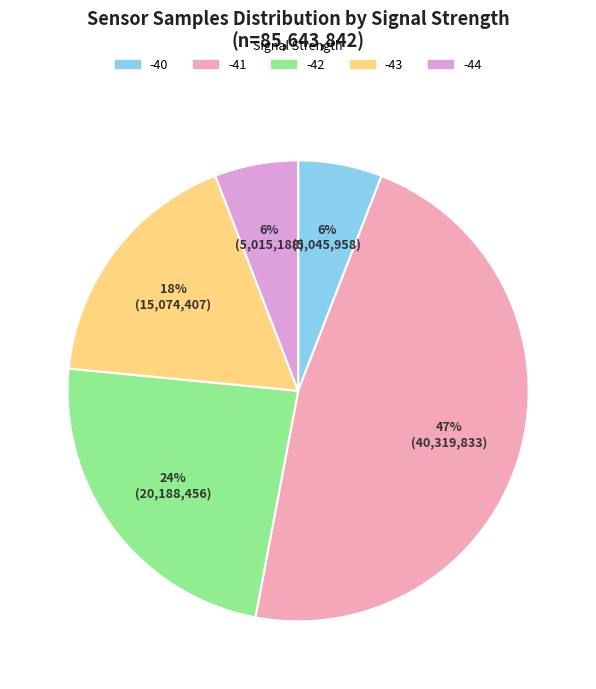

Which has a higher value, -42 or -41?

-41